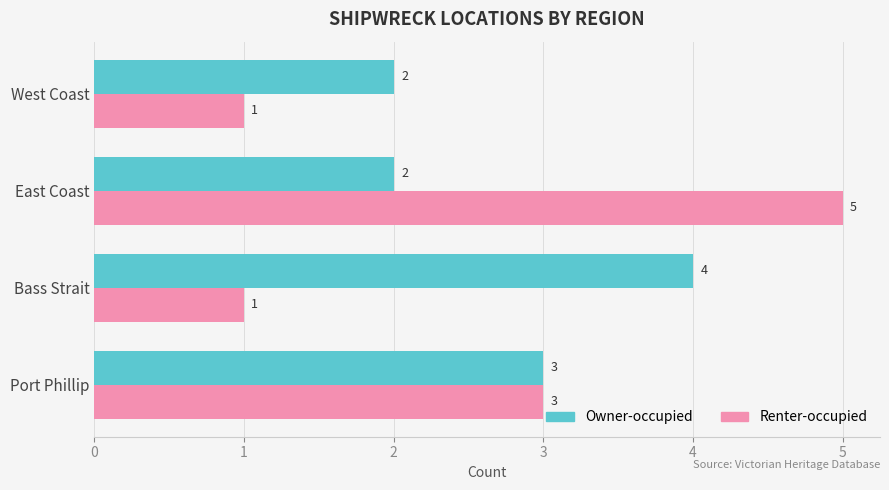

What is the smallest value displayed?

1